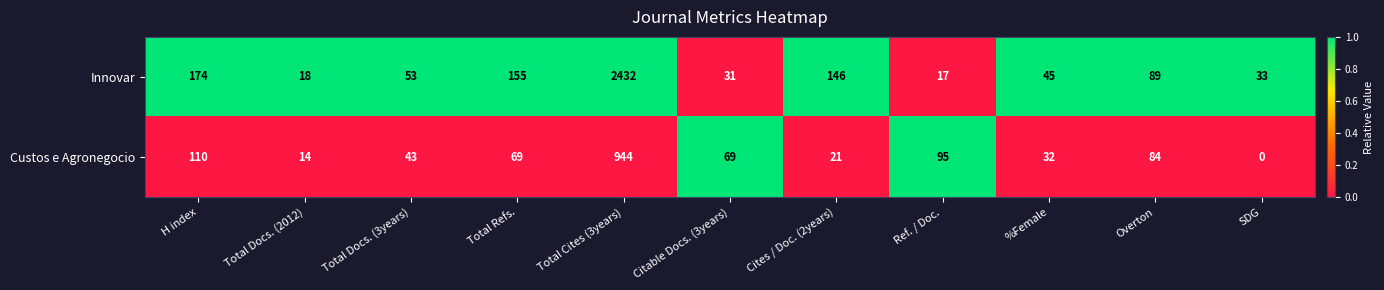

List the series in order of their overall mean, highest first.

Innovar, Custos e Agronegocio